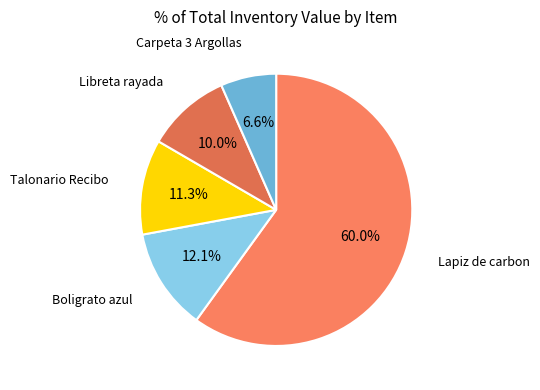

Count the number of slices in the pie.

5